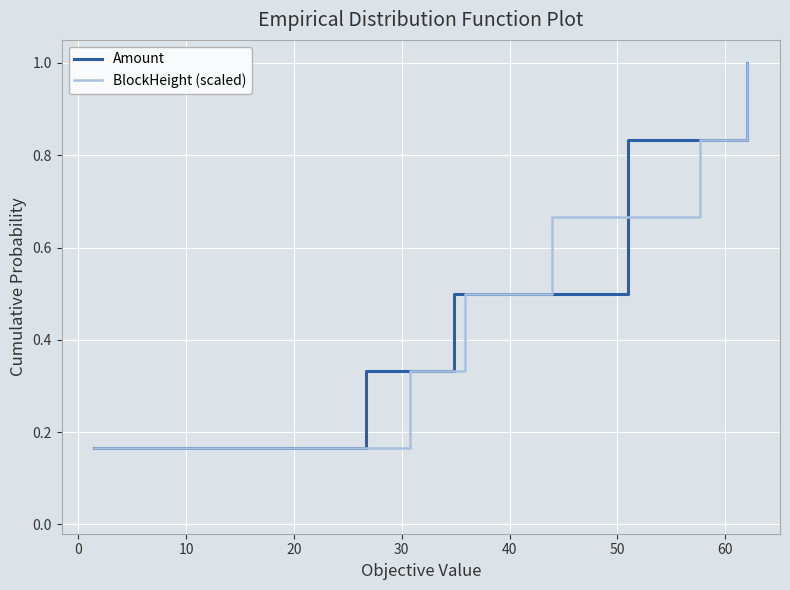

What are all the series names shown in the legend?

Amount, BlockHeight (scaled)